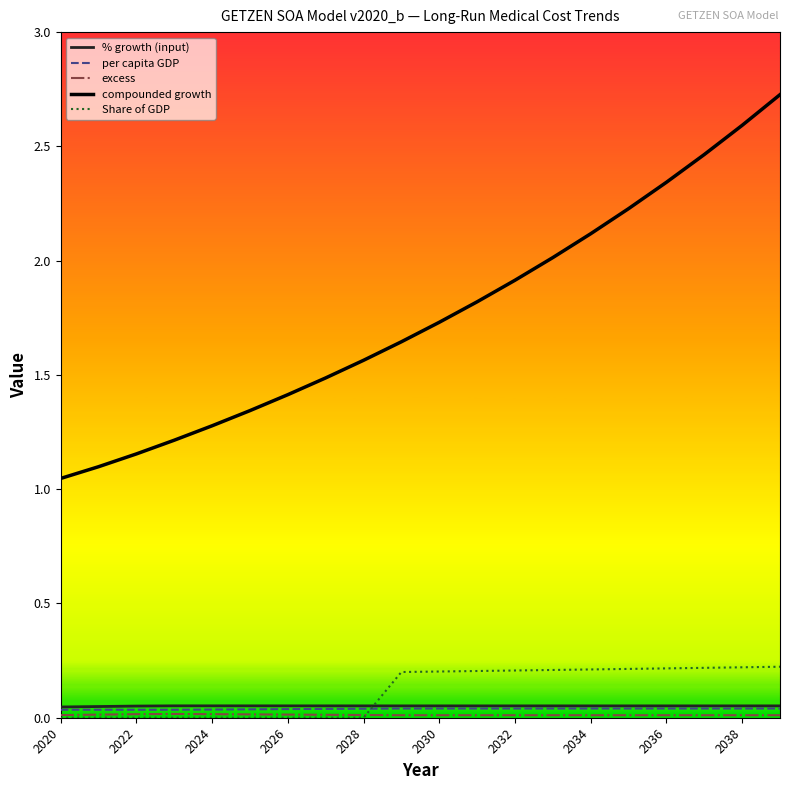

What is the greatest value displayed?

2.7